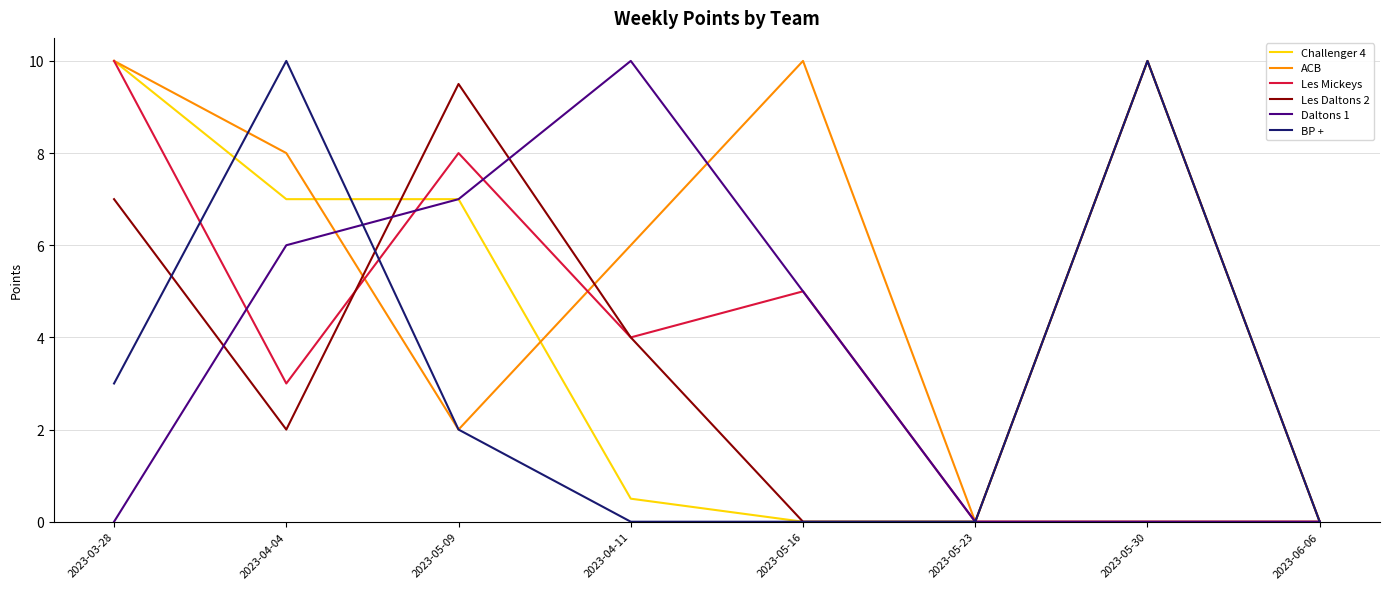

The ACB series shows 5.2 at 2023-03-28. True or false?

False